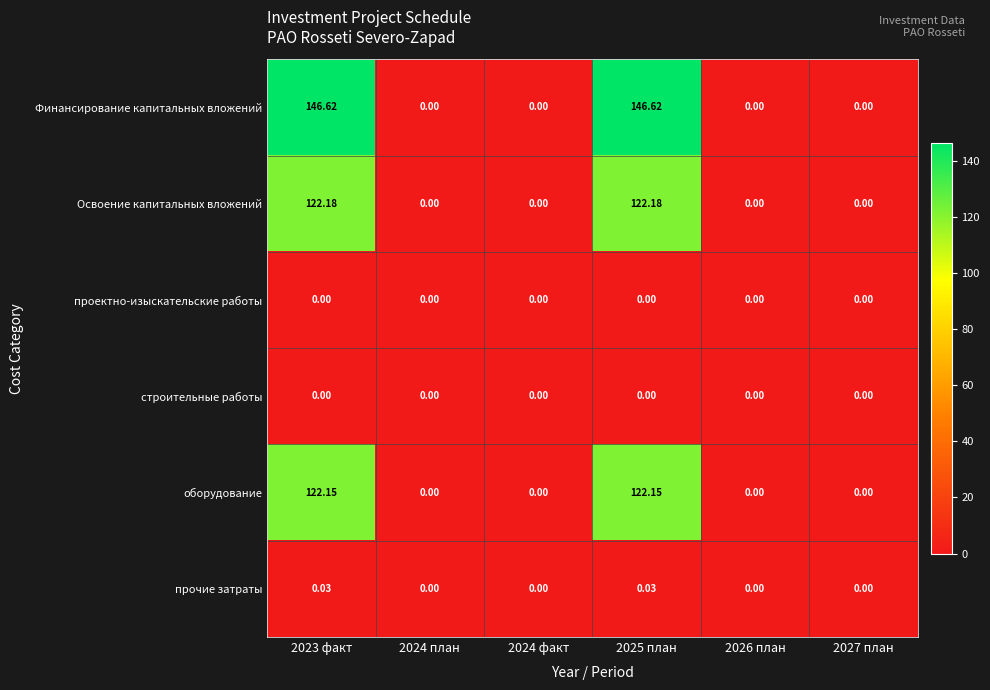

Which series has the largest total across all categories?

Финансирование капитальных вложений